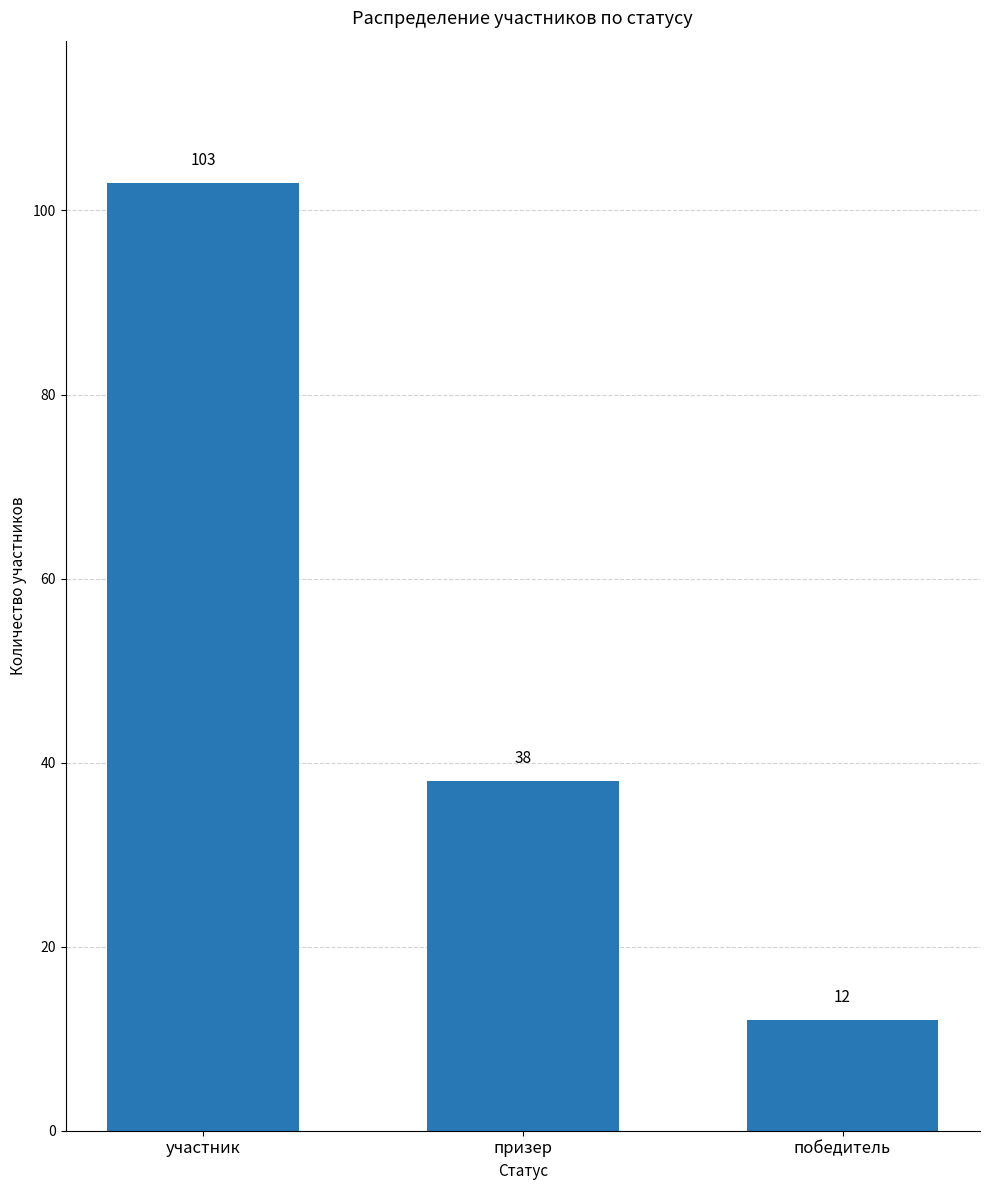

What is the label of the 3rd bar from the right?

участник